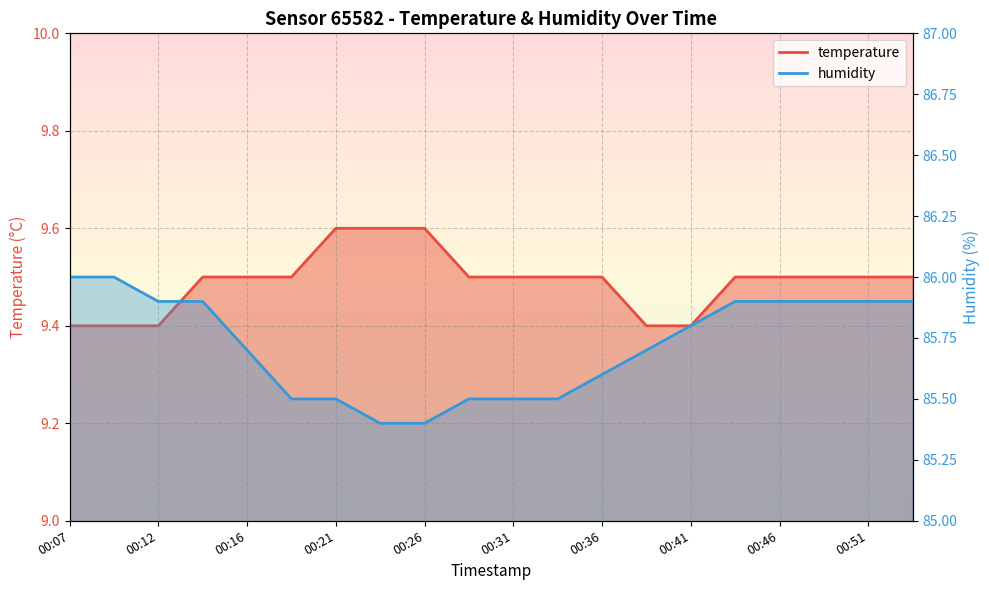

List the series in order of their overall mean, lowest first.

temperature, humidity